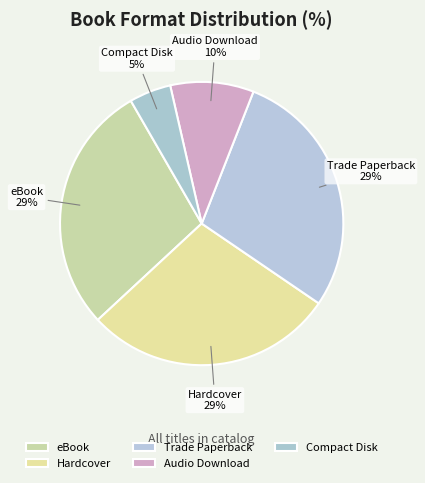

Which has a higher value, Trade Paperback or Compact Disk?

Trade Paperback